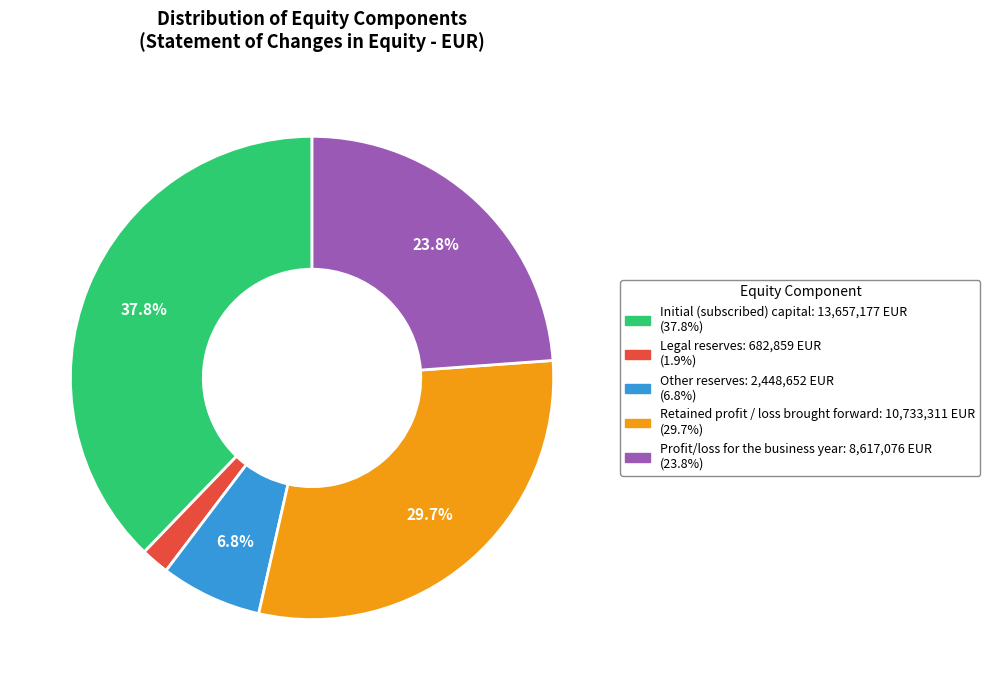

Do Other reserves and Profit/loss for the business year together represent more than half of the pie?

No